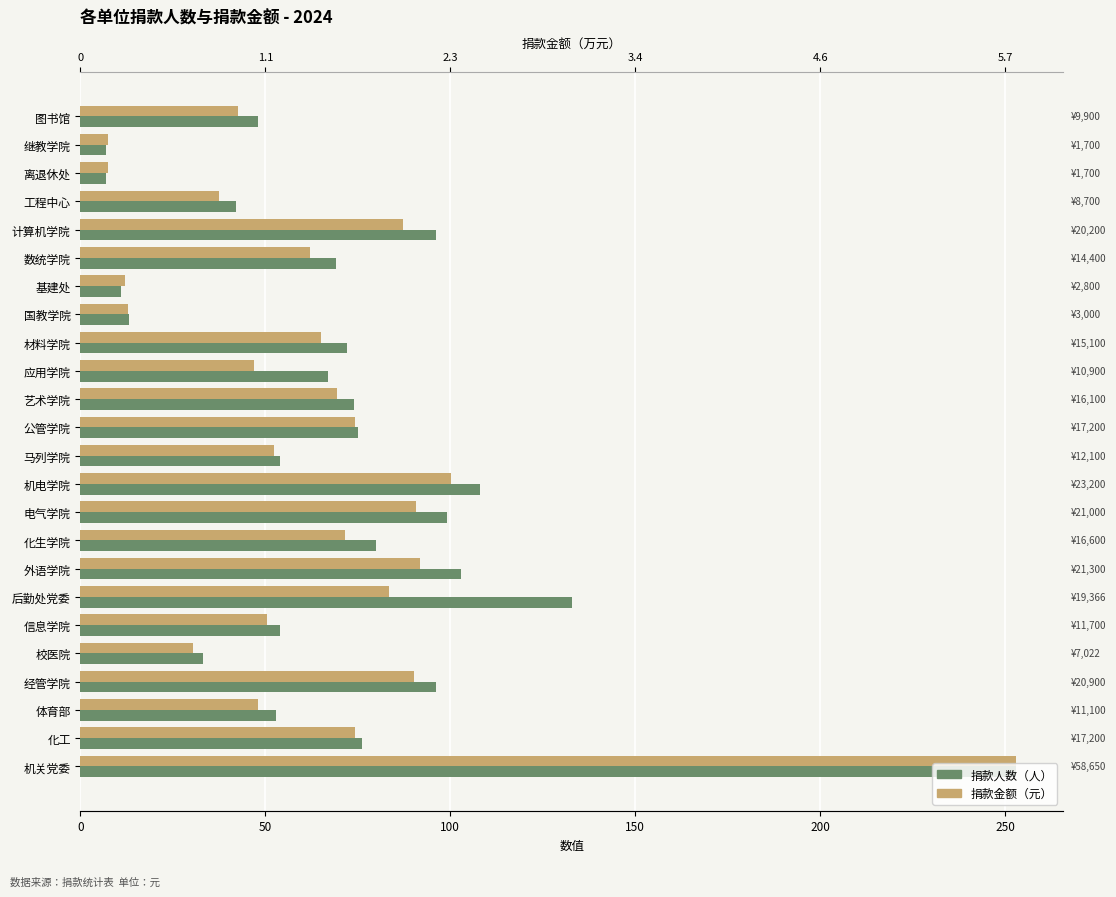

Are the bars horizontal?

Yes